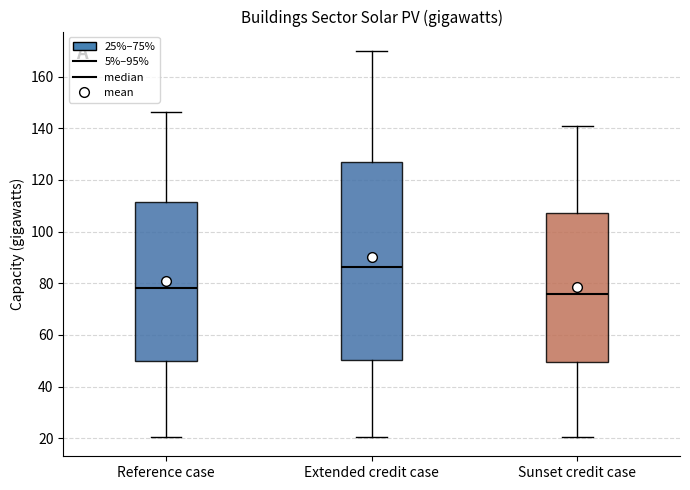

Where does the upper whisker of the box for Sunset credit case end on the y-axis? The values are not printed on the chart, so give them approximately, as read against the axis.

140